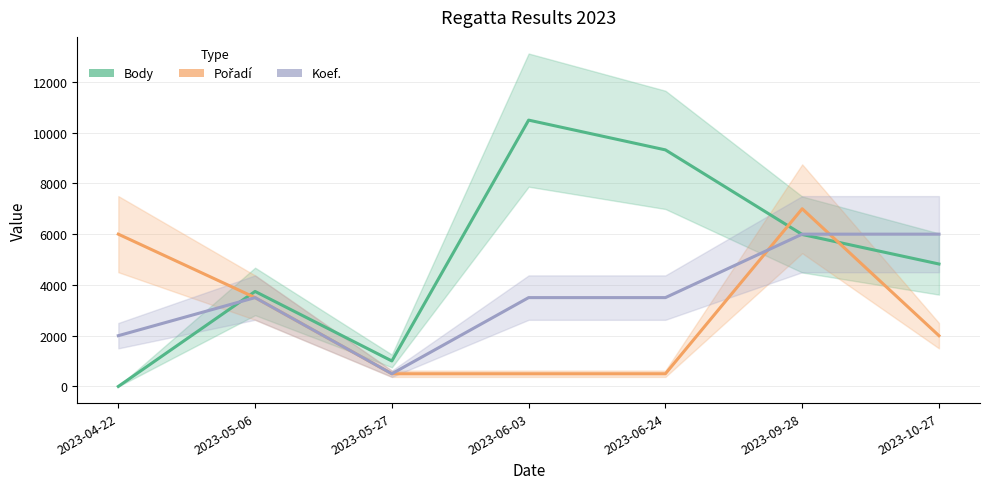

True or false: Pořadí and Body cross at least once.

True